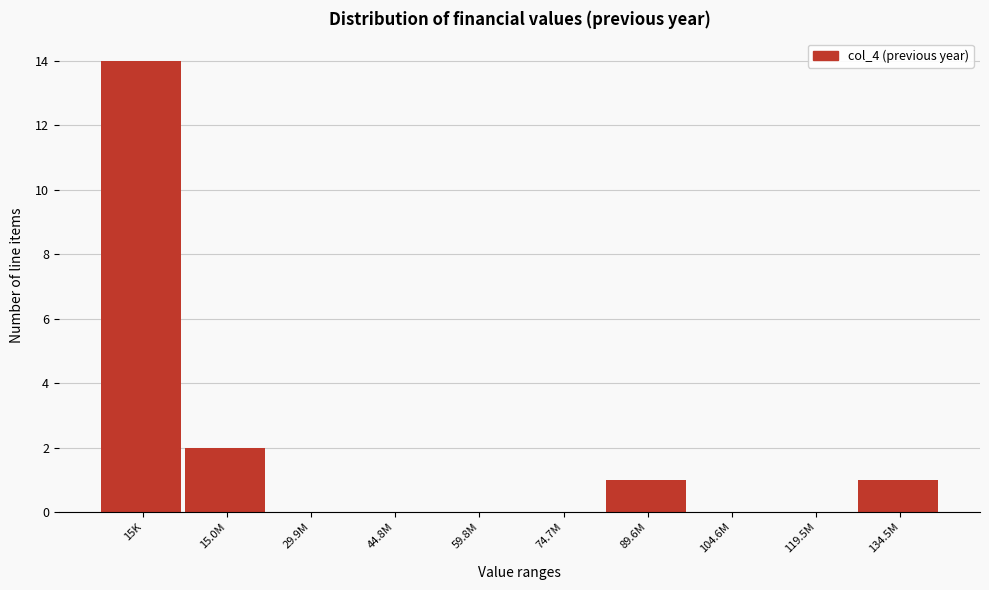

Reading left to right, transcribe all the data shown in this chart.

15K=14	15.0M=2	29.9M=0	44.8M=0	59.8M=0	74.7M=0	89.6M=1	104.6M=0	119.5M=0	134.5M=1